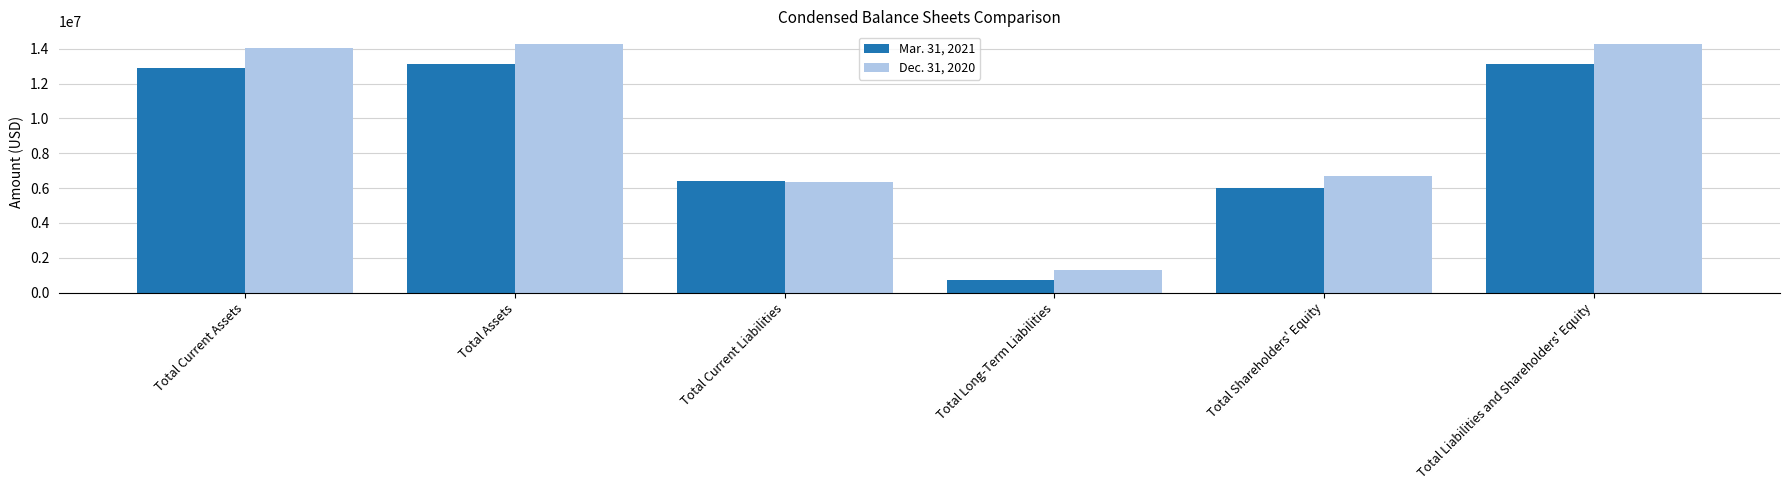

How many bars are there in each group?

2